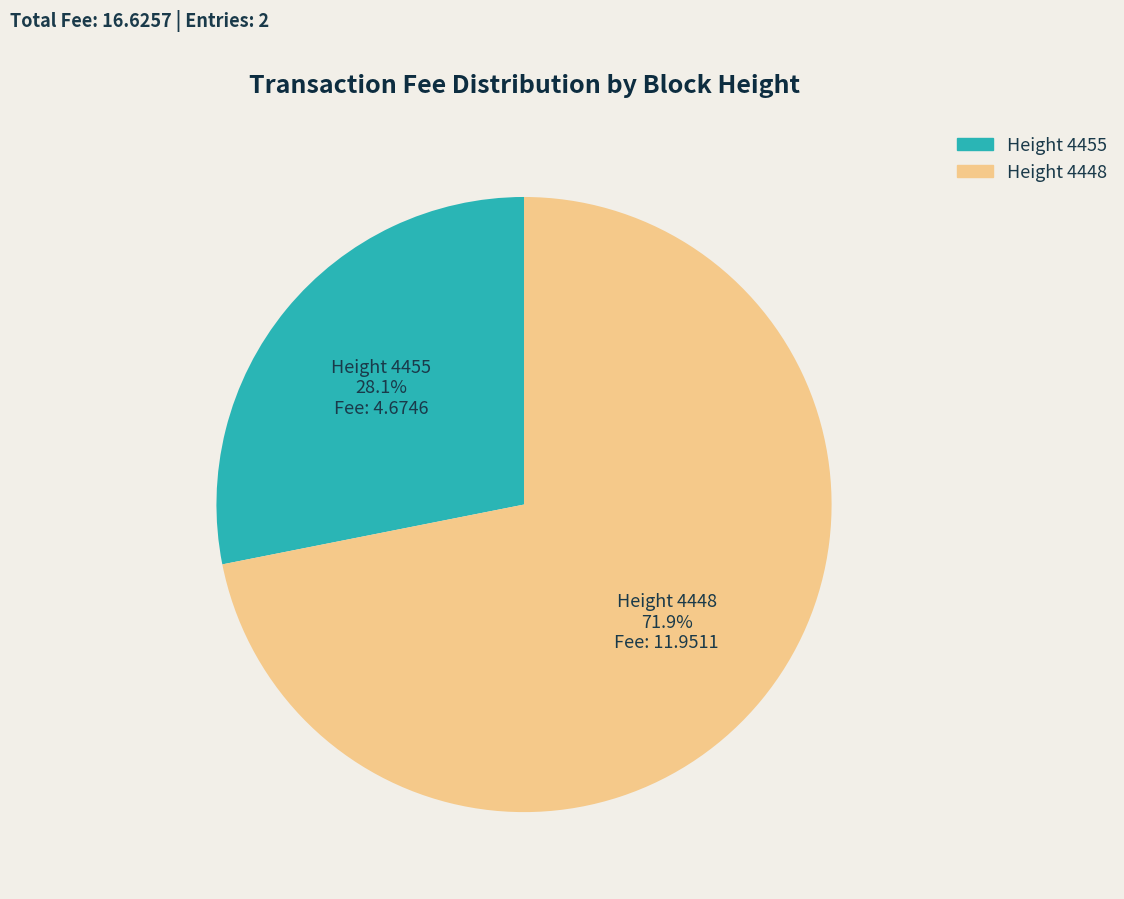

What is the smallest slice in the pie chart?

Height 4455